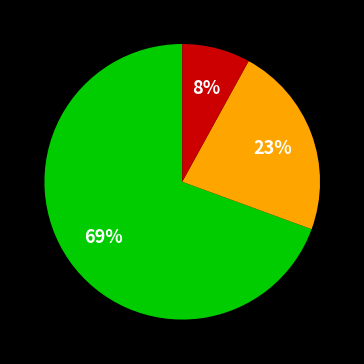

Is there any slice that represents more than half of the pie?

Yes